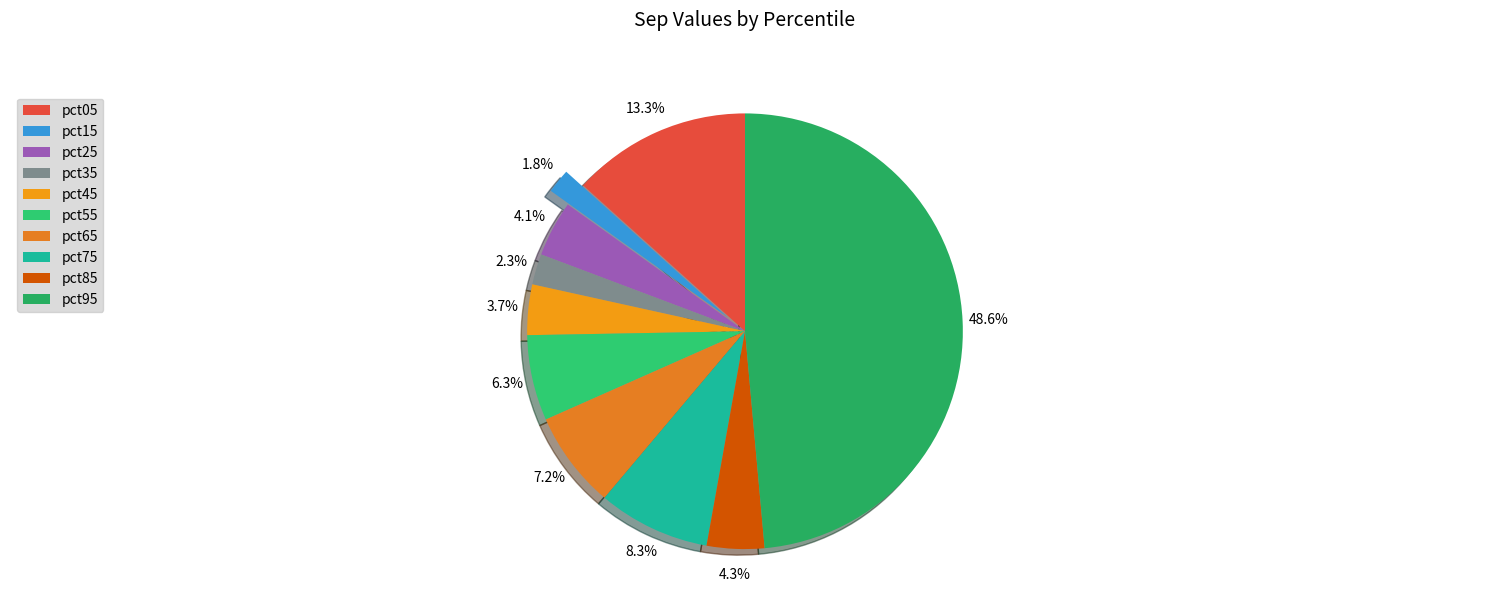

To the nearest percent, what is the combined percentage of pct65 and pct05?

21%